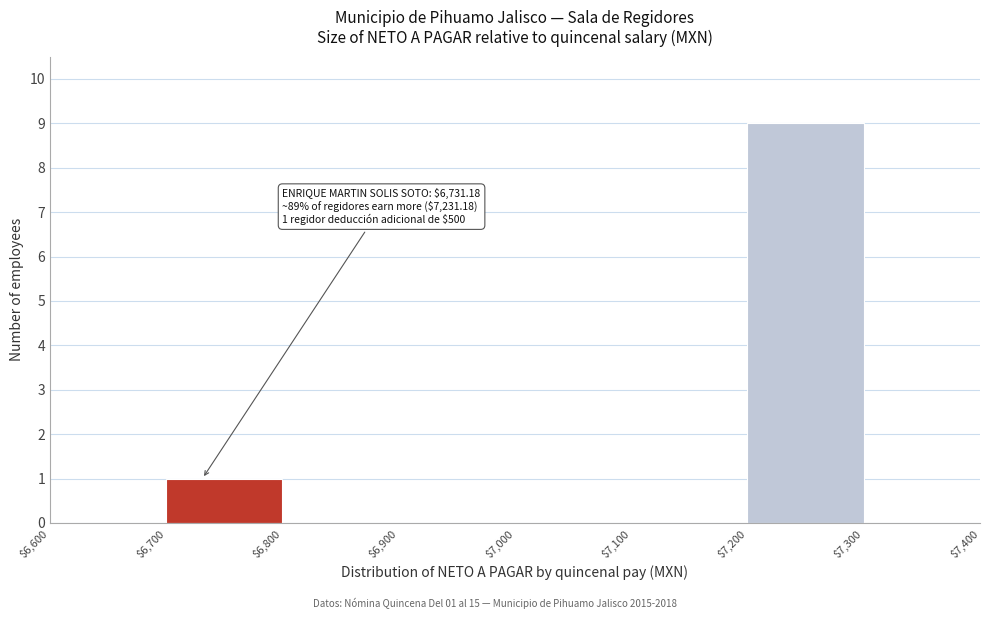

Which range on the x-axis has the tallest bar?

$7,200 to $7,300